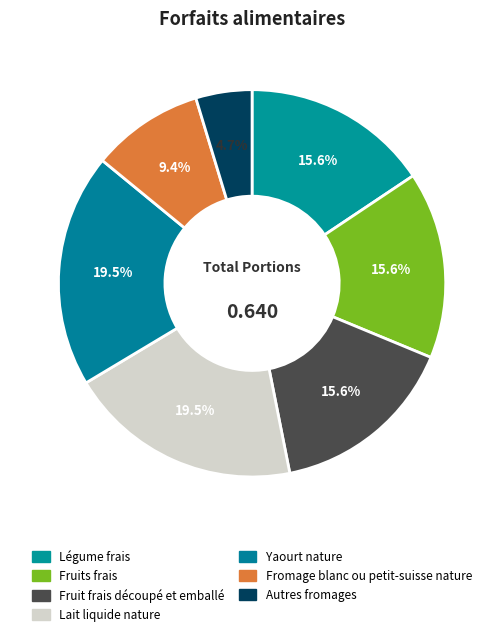

How many segments does this pie chart have?

7